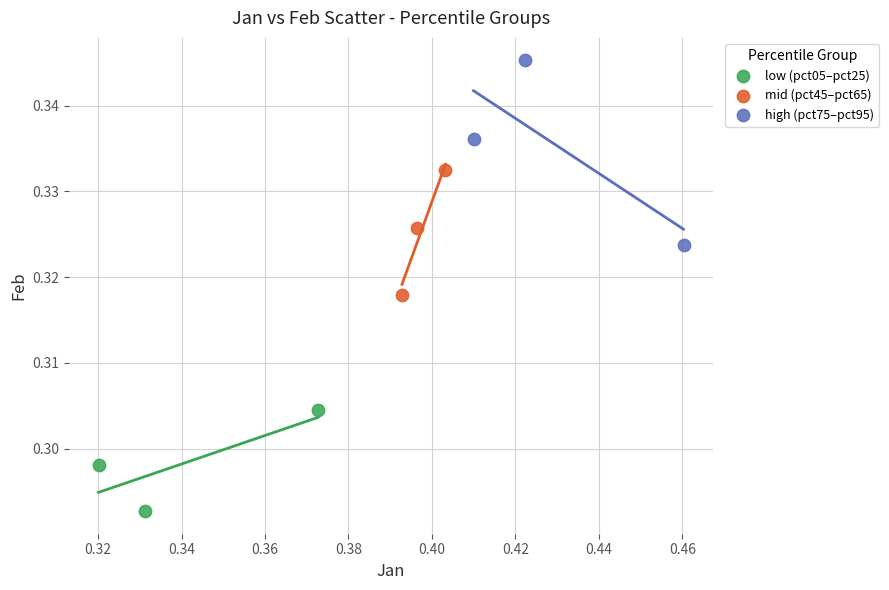

Which series contains the lowest Y value?

low (pct05–pct25)